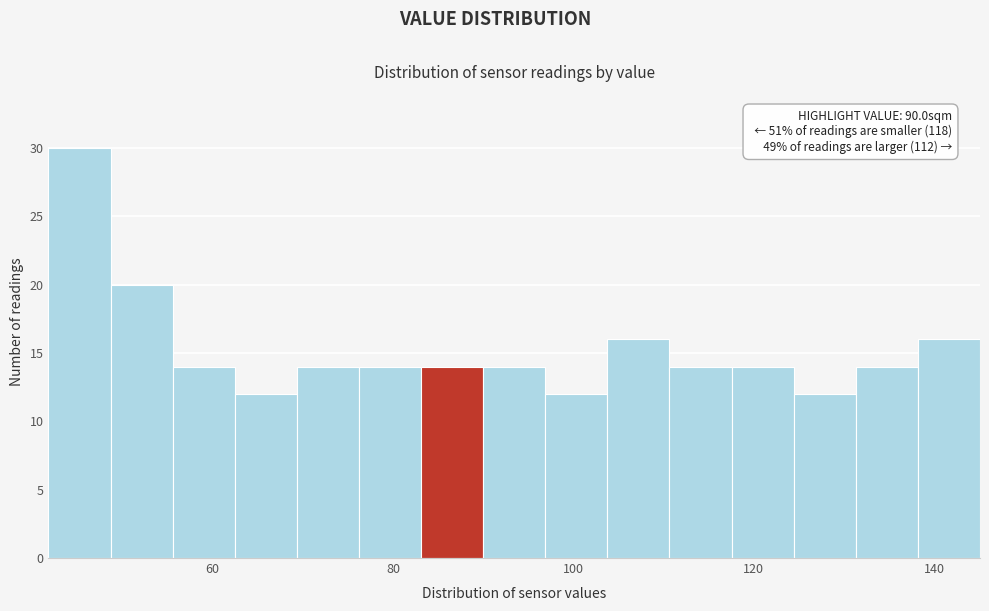

Read against the x-axis, roughly where is the centre of the tallest bar?

46